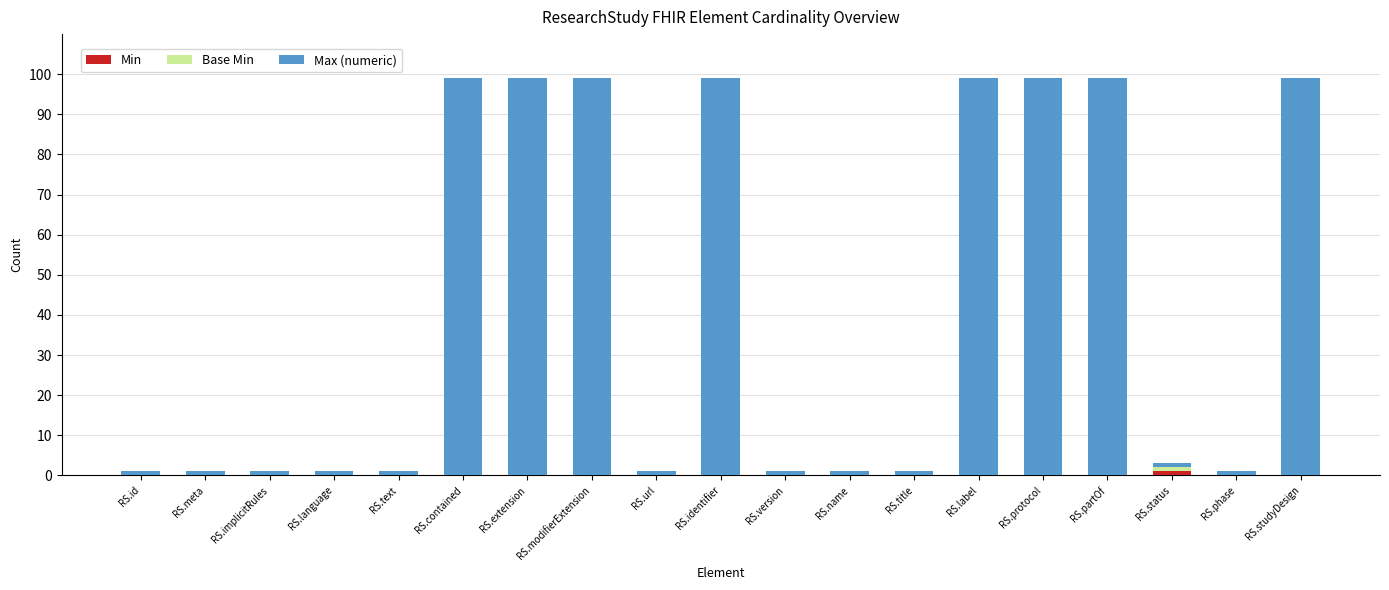

How many data points does each series have?

19